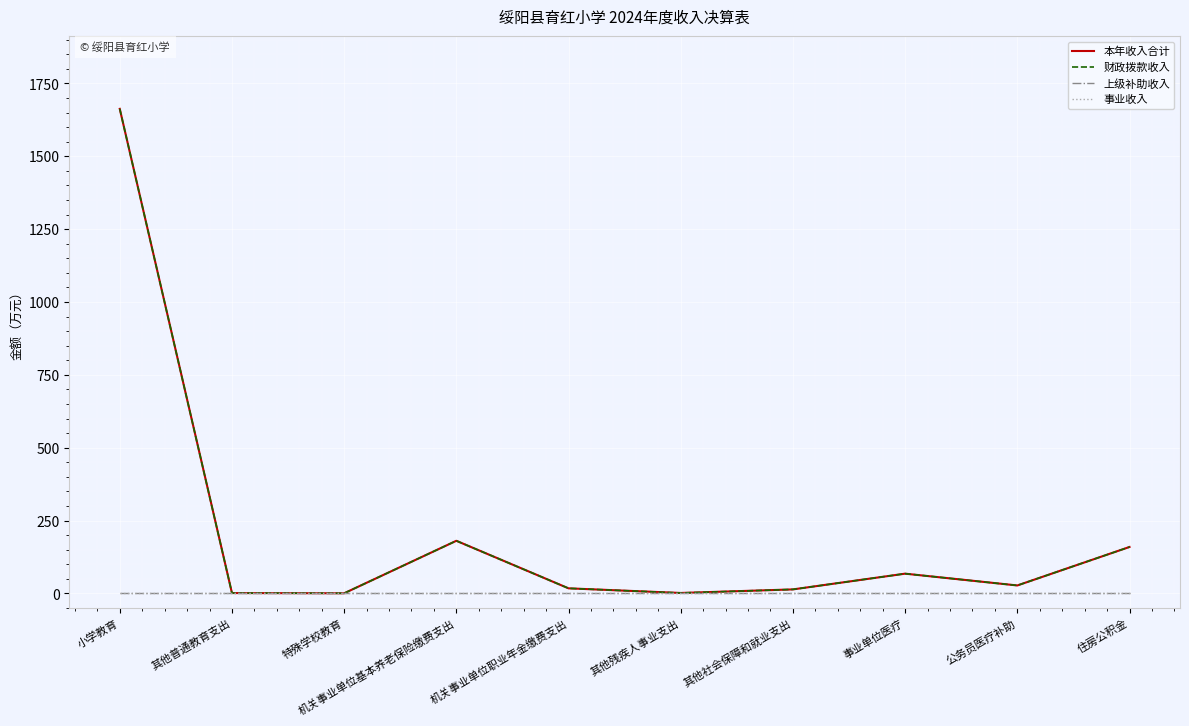

Does the chart have visible grid lines?

Yes